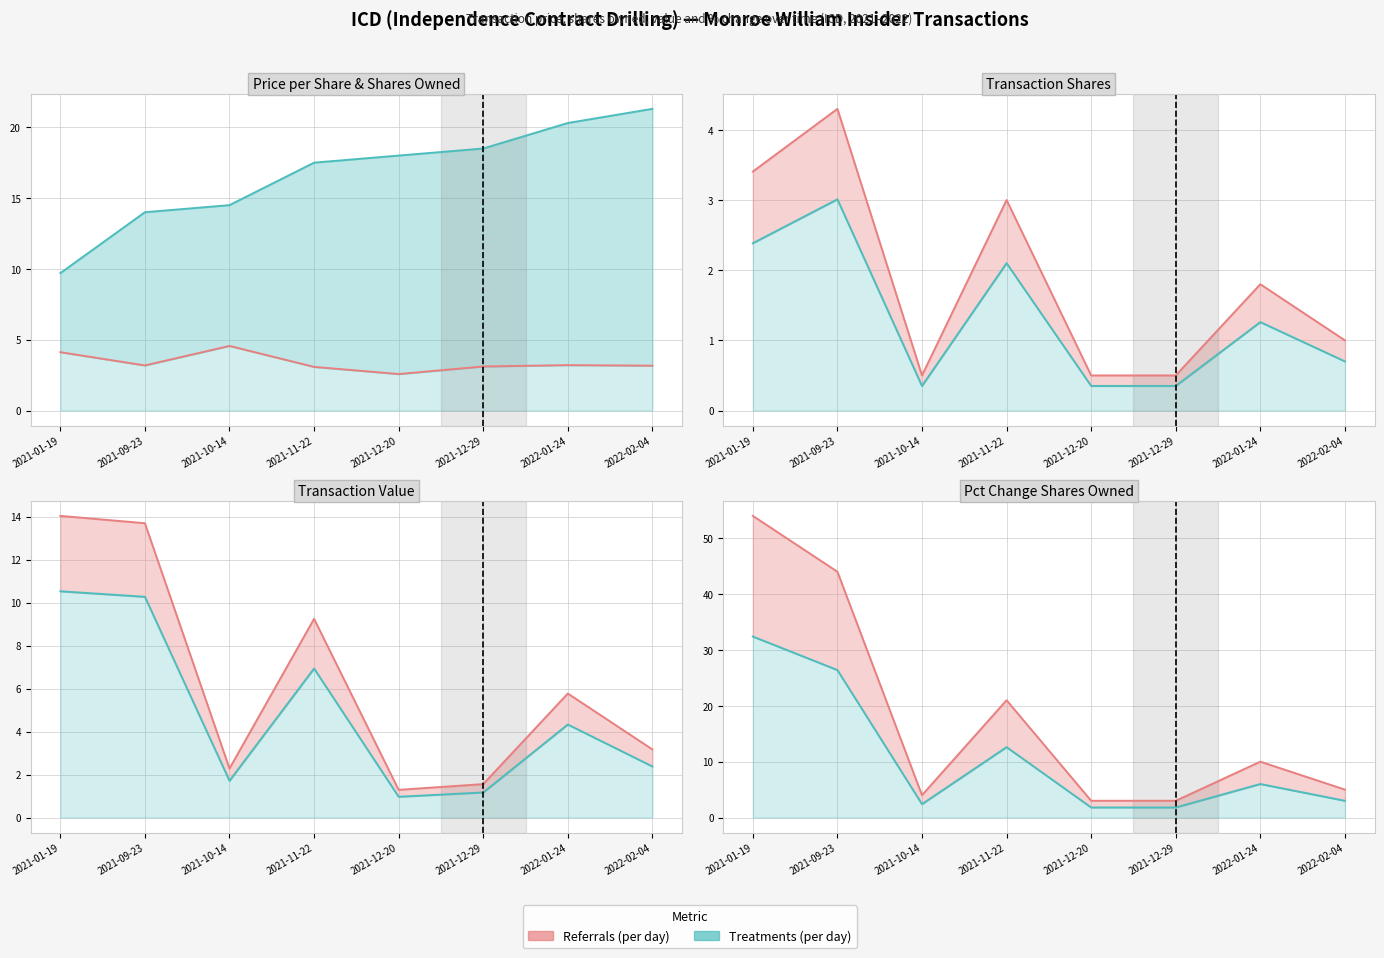

At how many categories does at least one series exceed 19?

3